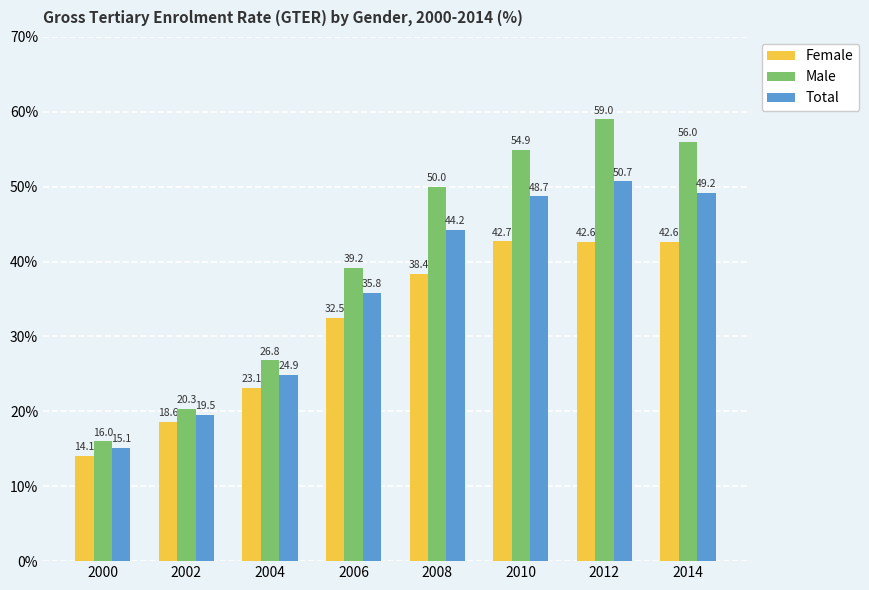

What is the spread (max minus min) of values at 2004?

3.7